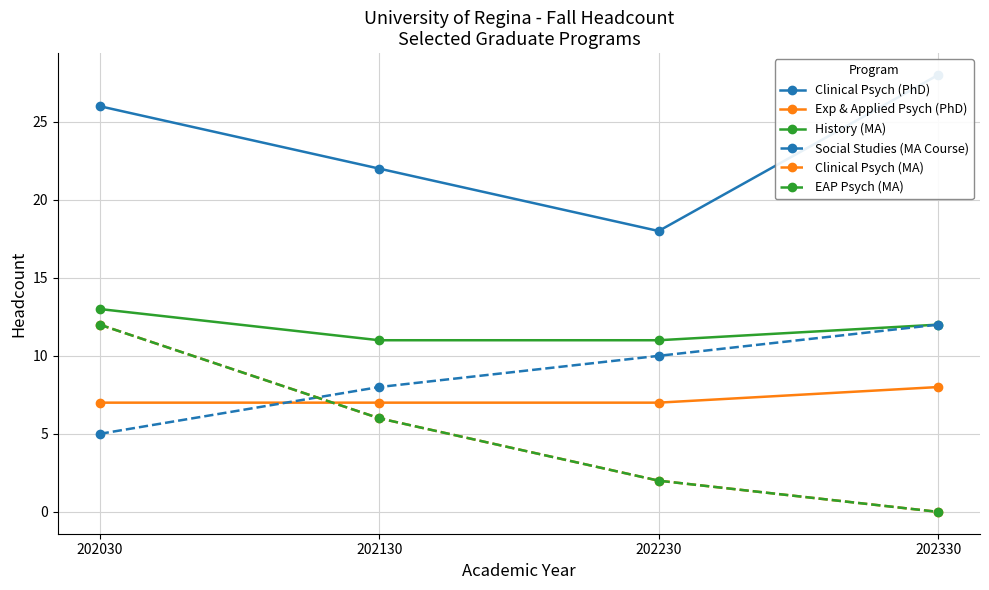

What is the difference between the maximum and minimum values in the Exp & Applied Psych (PhD) series?

1